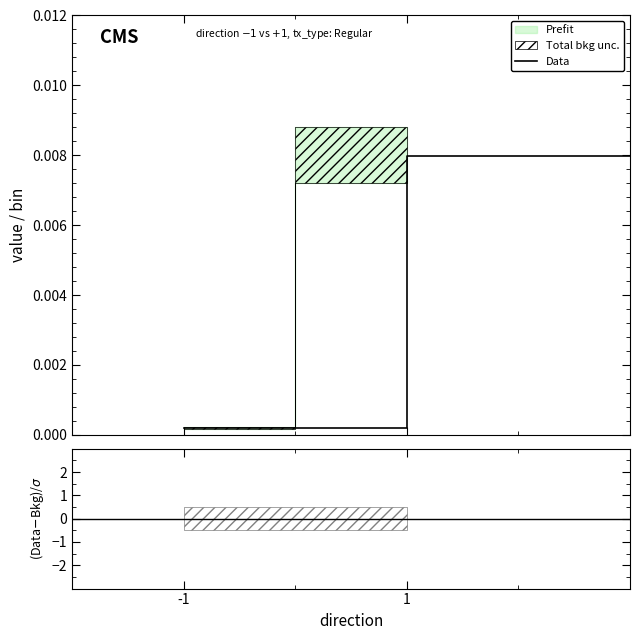

True or false: the data shows 0.0 at -1.

False